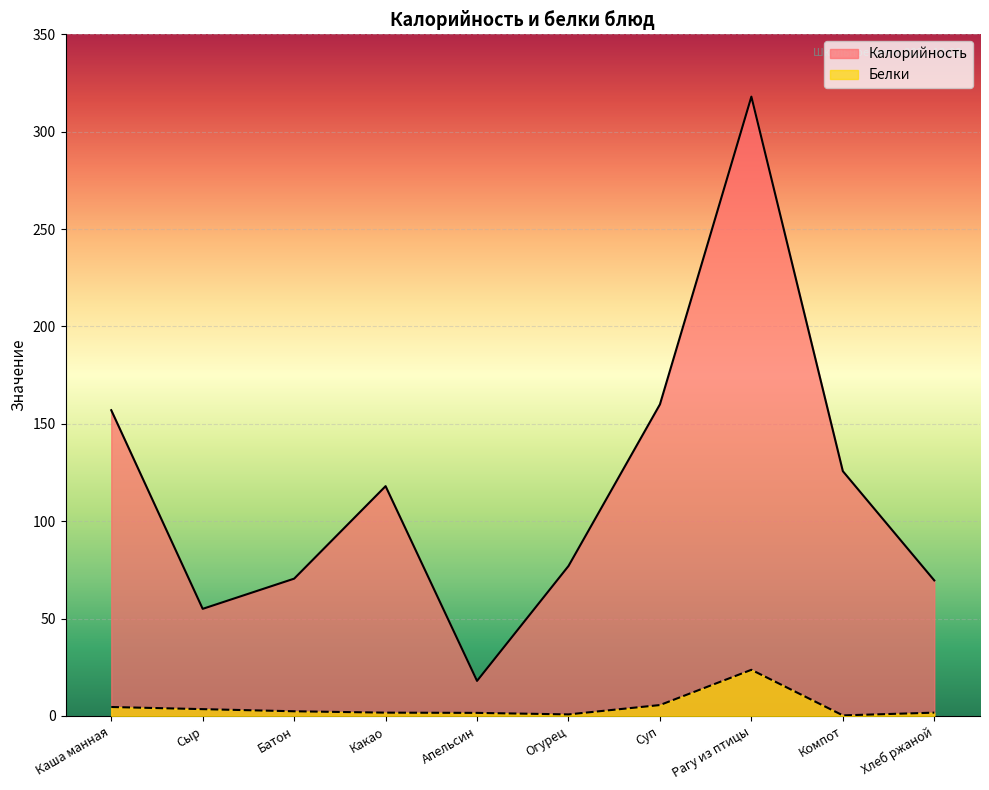

What is the value of the Калорийность point at the 3rd from the left?

70.5